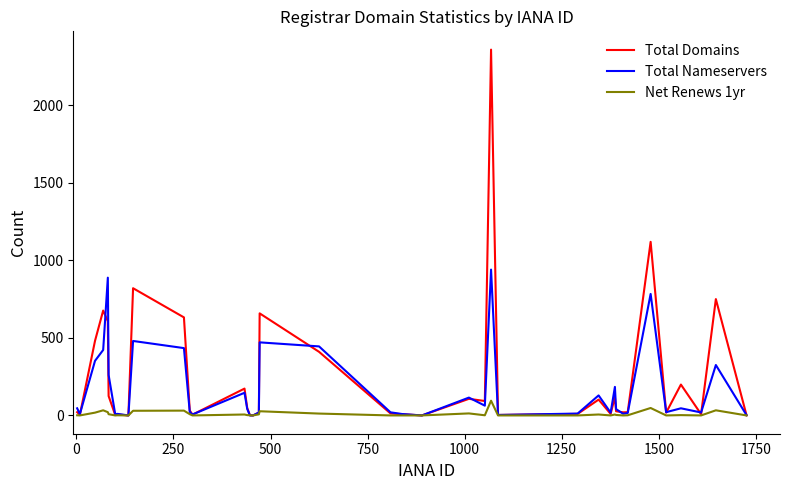

True or false: Total Nameservers has more than 0 interior local peaks.

True